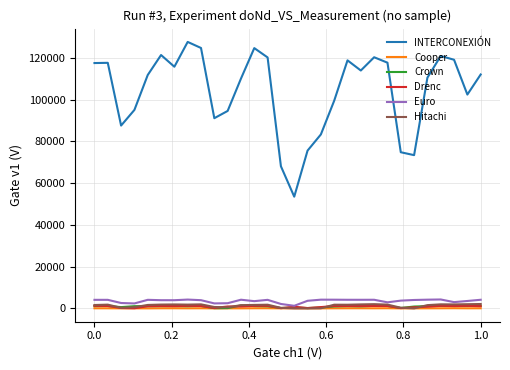

Which series has the largest range (max minus min)?

INTERCONEXIÓN